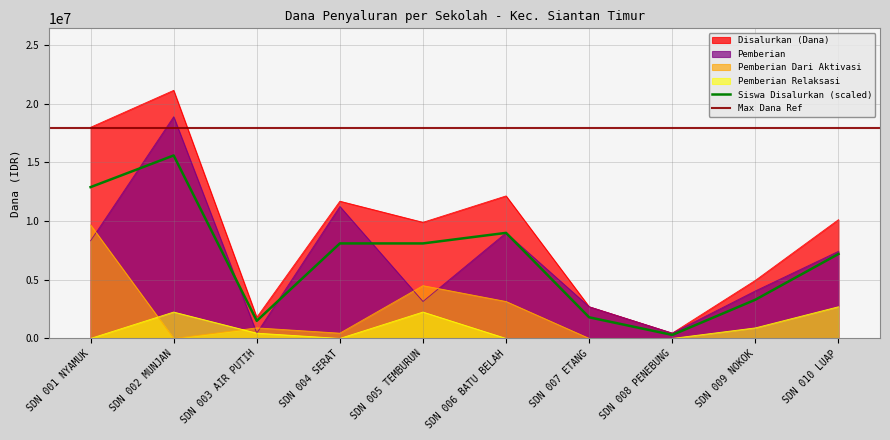

At which category is the sum across all series the highest?

SDN 002 MUNJAN